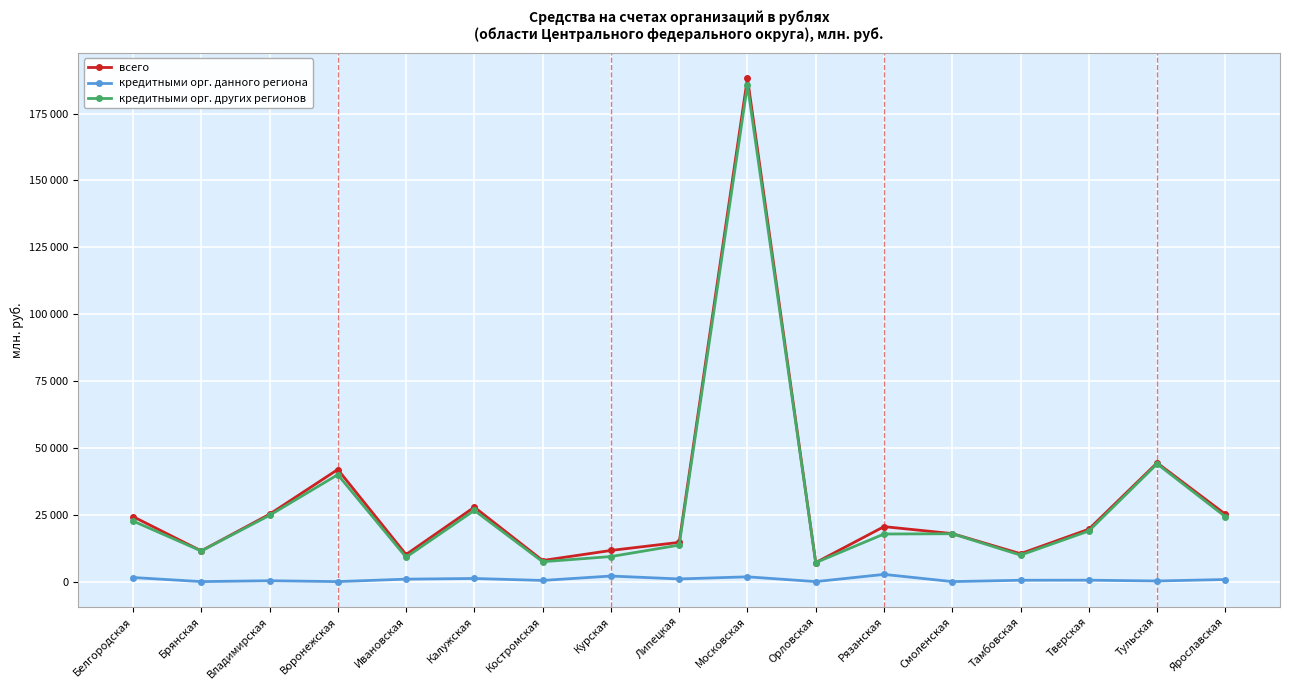

What is the value of the всего point at the 16th from the left?

44394